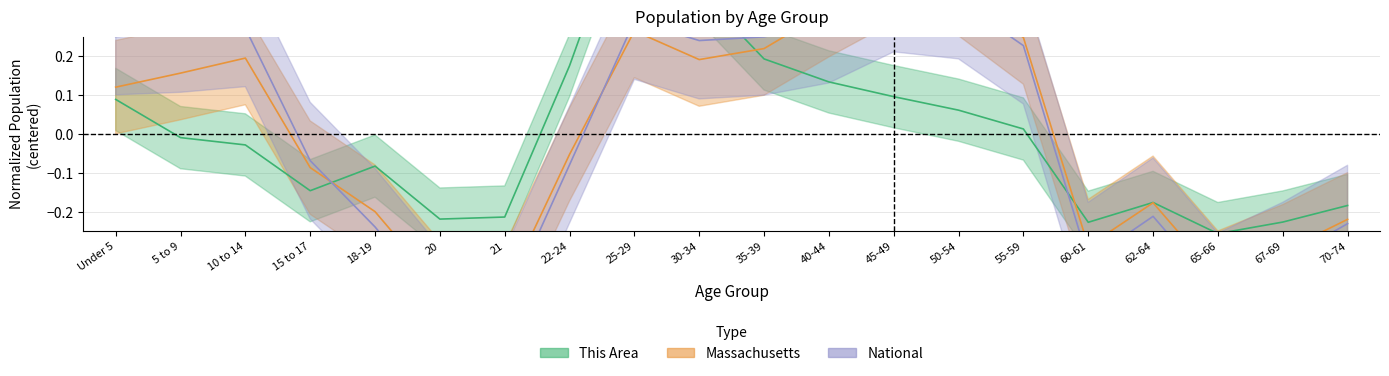

Is it true that this_area equals 0.0 at 45-49?

False